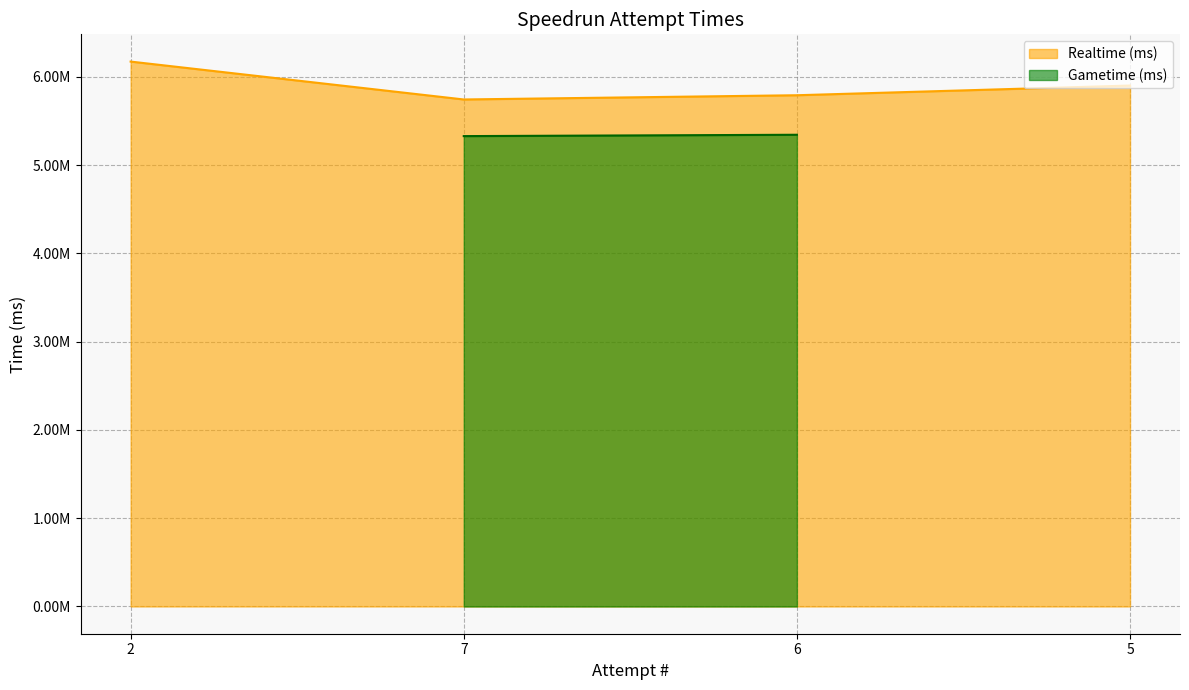

How many data points are less than 5900332?

2